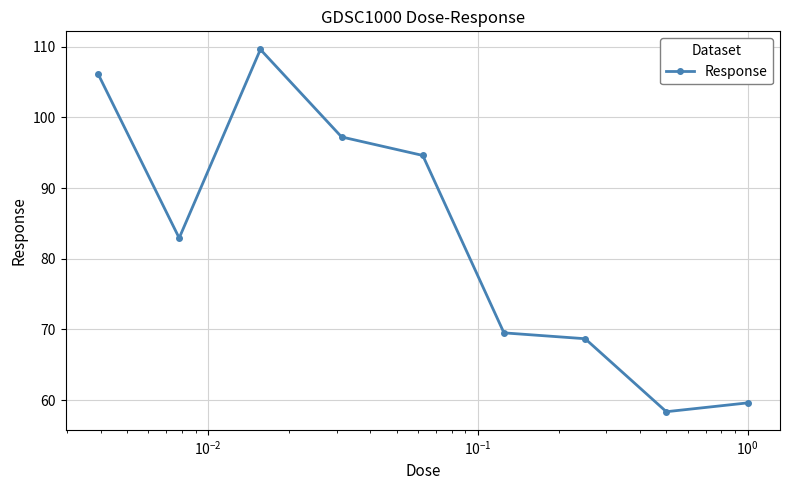

What is the maximum value shown in the chart?

109.6